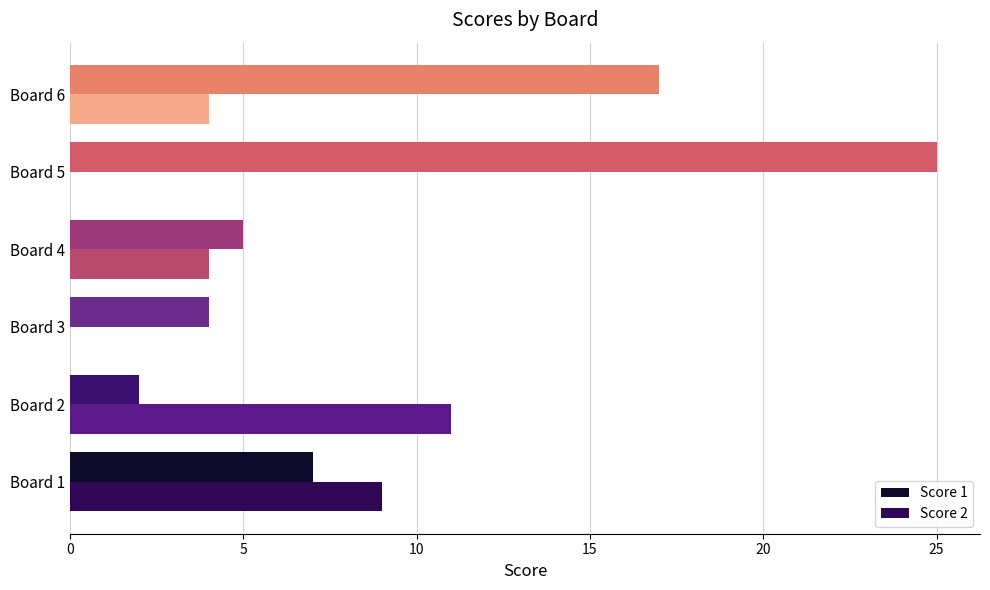

What are all the series names shown in the legend?

Score 1, Score 2